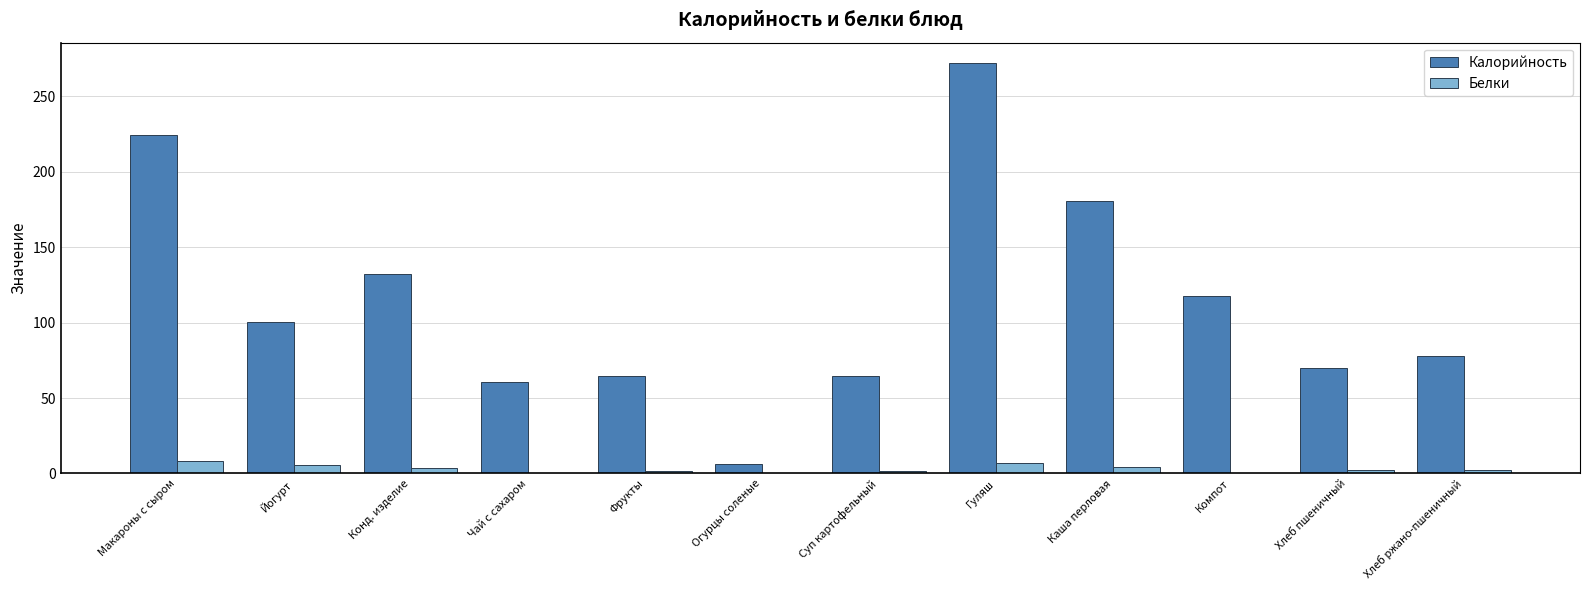

What are all the series names shown in the legend?

Калорийность, Белки